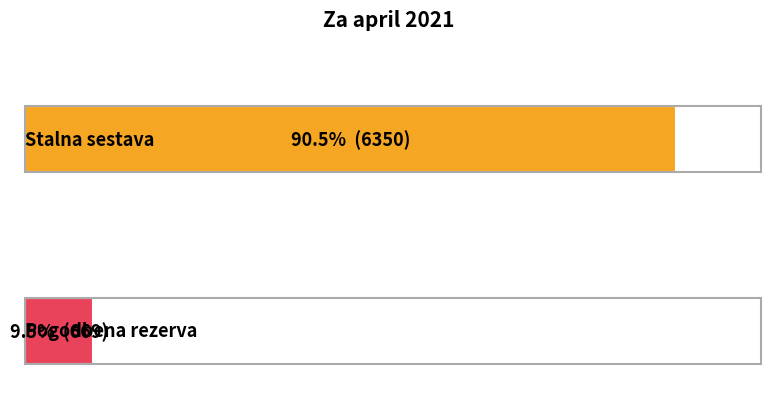

Count the Delež values in the range 0 to 1.

2